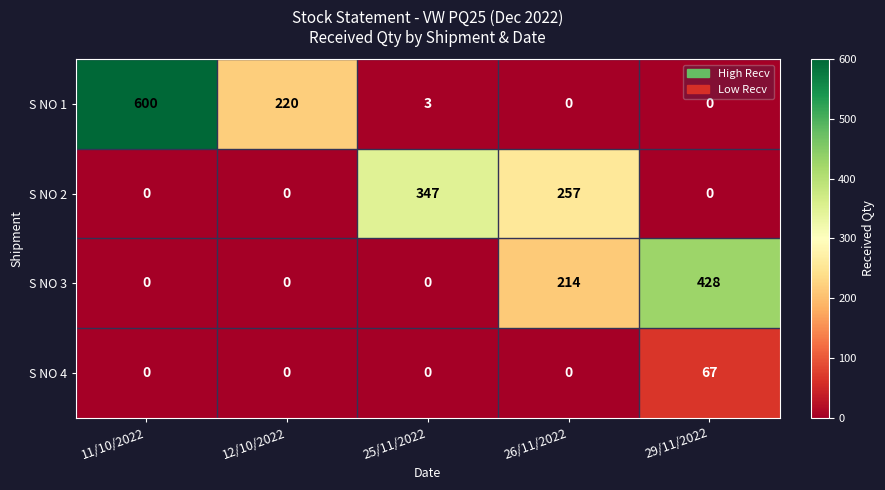

Which series has the largest total across all categories?

S NO 1